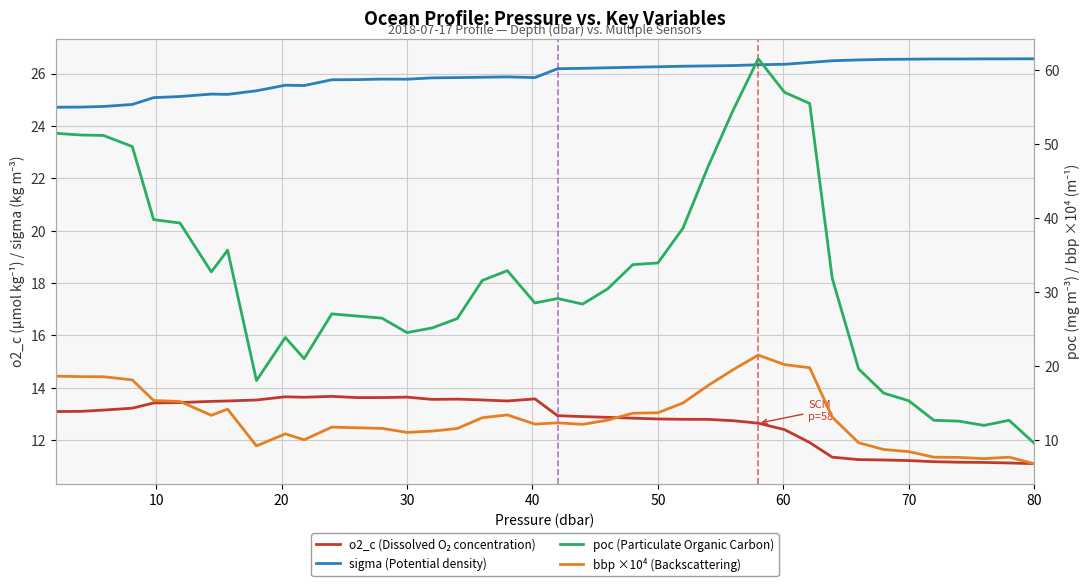

Count the number of data series in this chart.

4